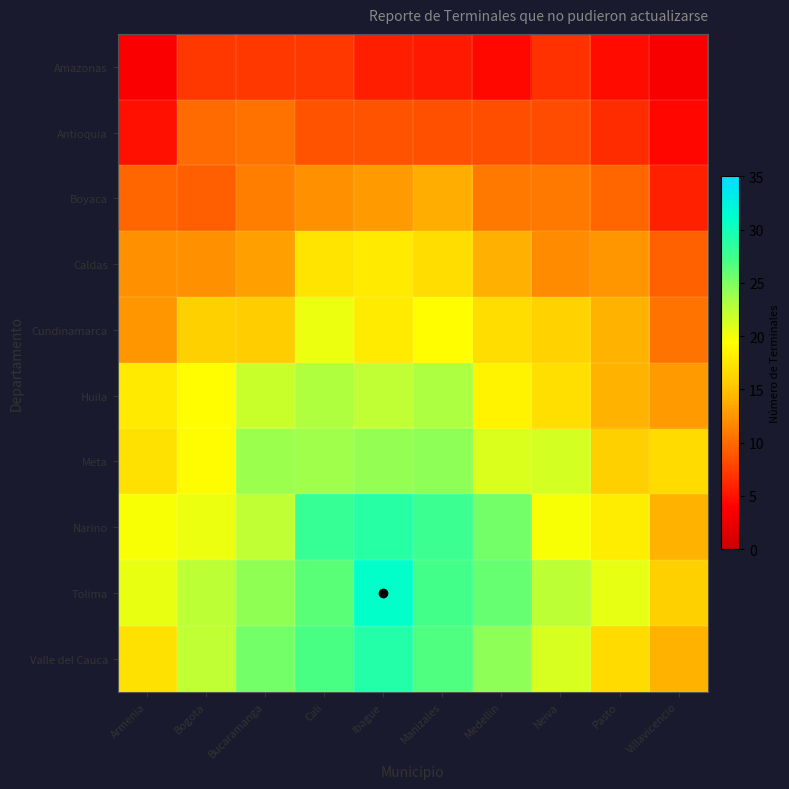

Which series changed the most between Manizales and Villavicencio?

Narino